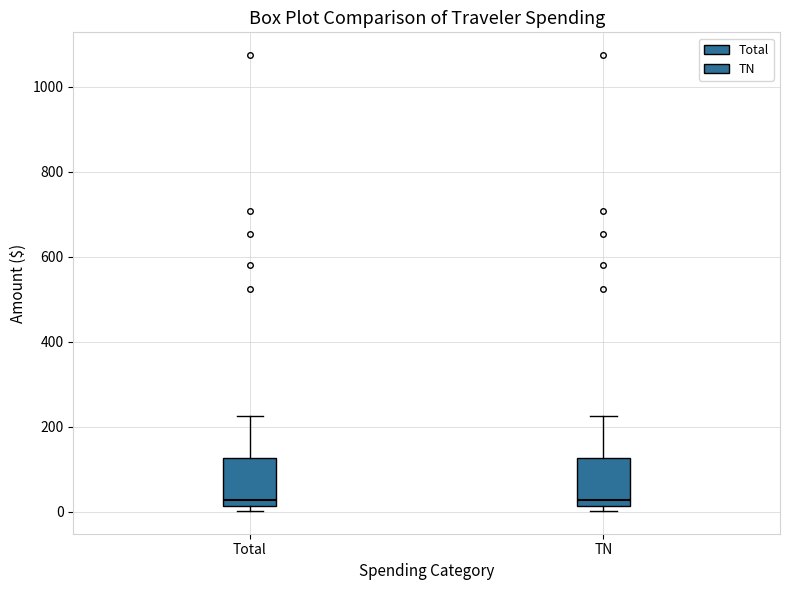

Reading left to right, transcribe this box plot: for each box, give where its median line is, the range the box spans, and where its two whiskers end, as read against the y-axis. The values are not printed on the chart, so give them approximately, as read against the axis.

Total: median 20 (just above the box's lower edge), box 20 to 120, whiskers 0 to 220
TN: median 20 (just above the box's lower edge), box 20 to 120, whiskers 0 to 220